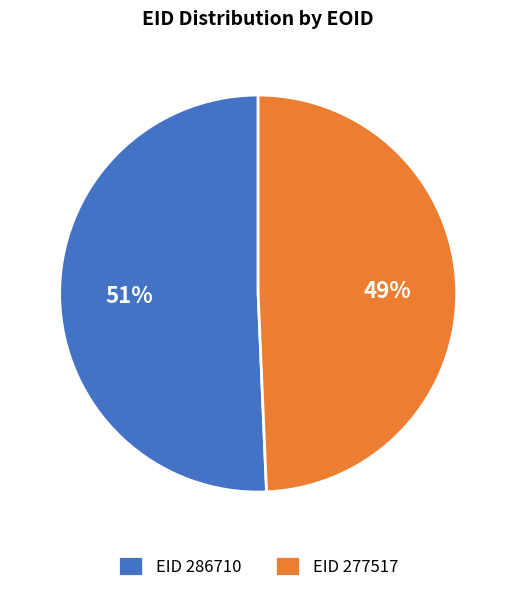

What is the ratio of the value at EID 286710 to the value at EID 277517?

1.0